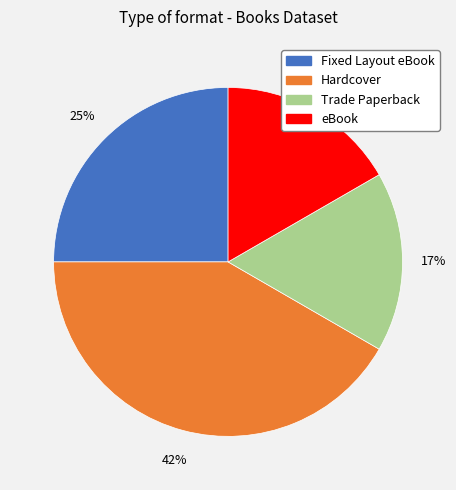

What is the largest slice in the pie chart?

Hardcover